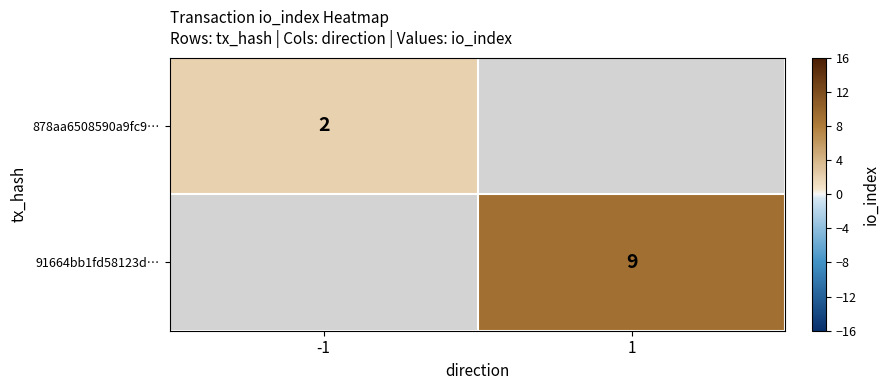

The value of 878aa6508590a9fc9… at -1 is 2. True or false?

True